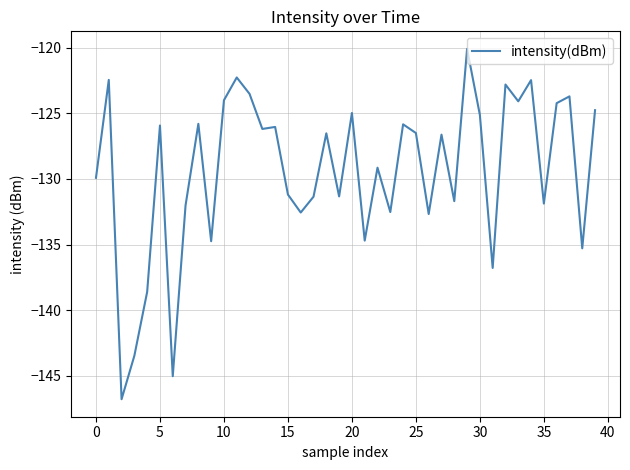

True or false: the data has more than 0 interior local peaks.

True